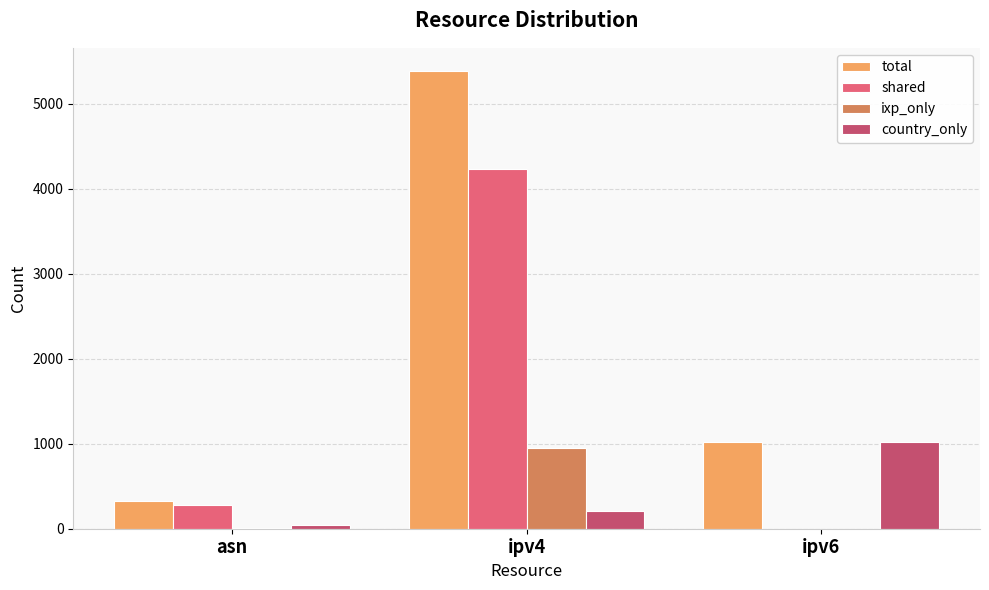

Which series has the largest total across all categories?

total